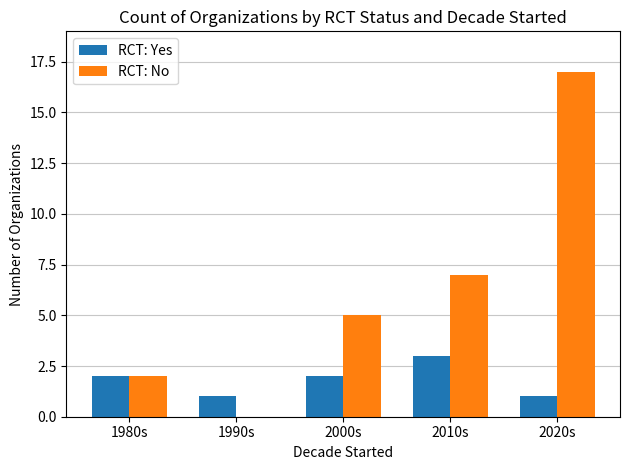

How many groups of bars are there?

5